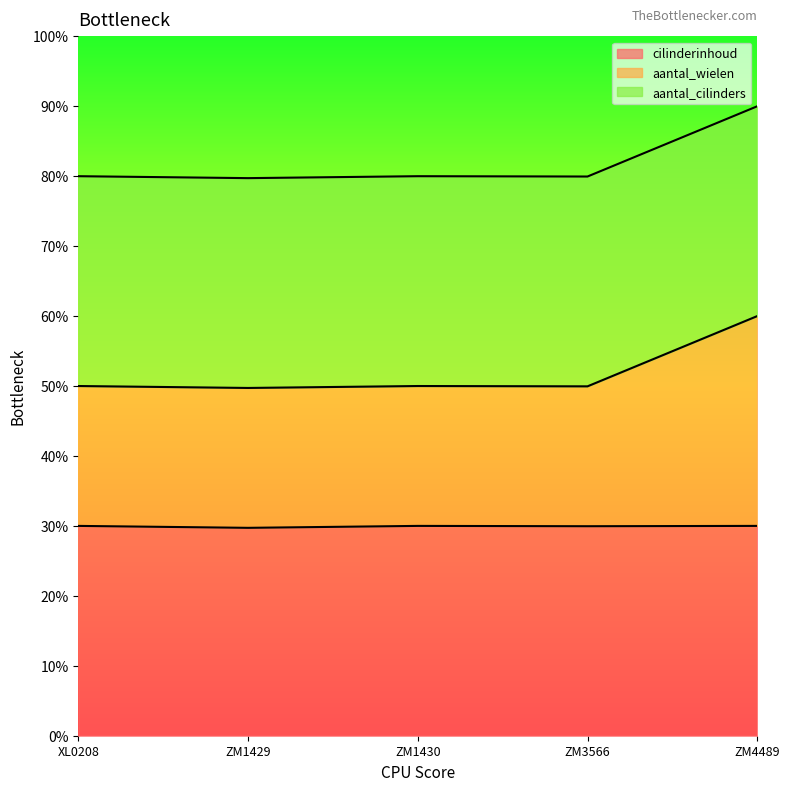

Which has a higher value, ZM1430 or ZM3566?

ZM1430